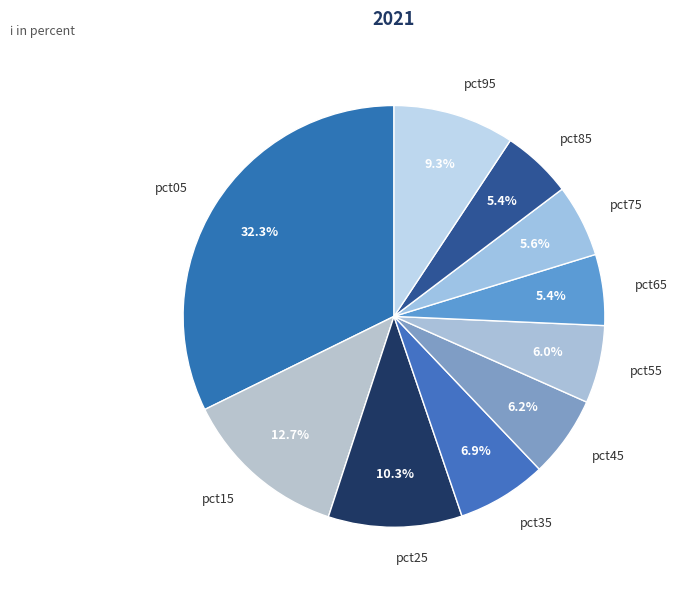

Which slice is the largest?

pct05